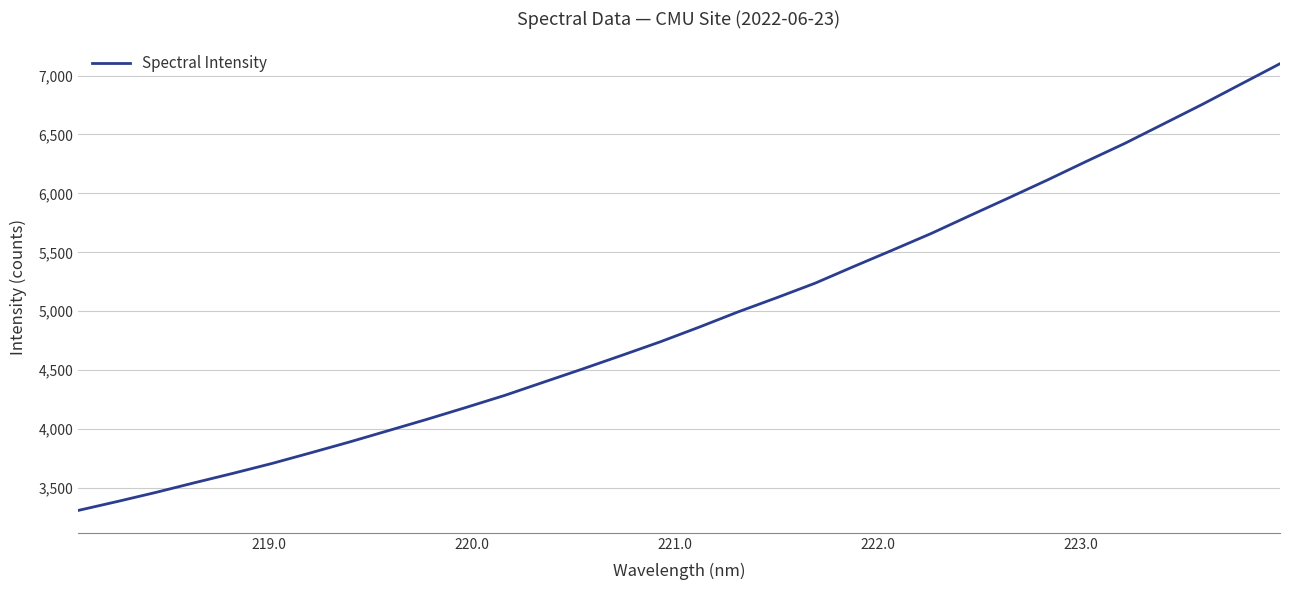

What is the maximum value shown in the chart?

7100.2